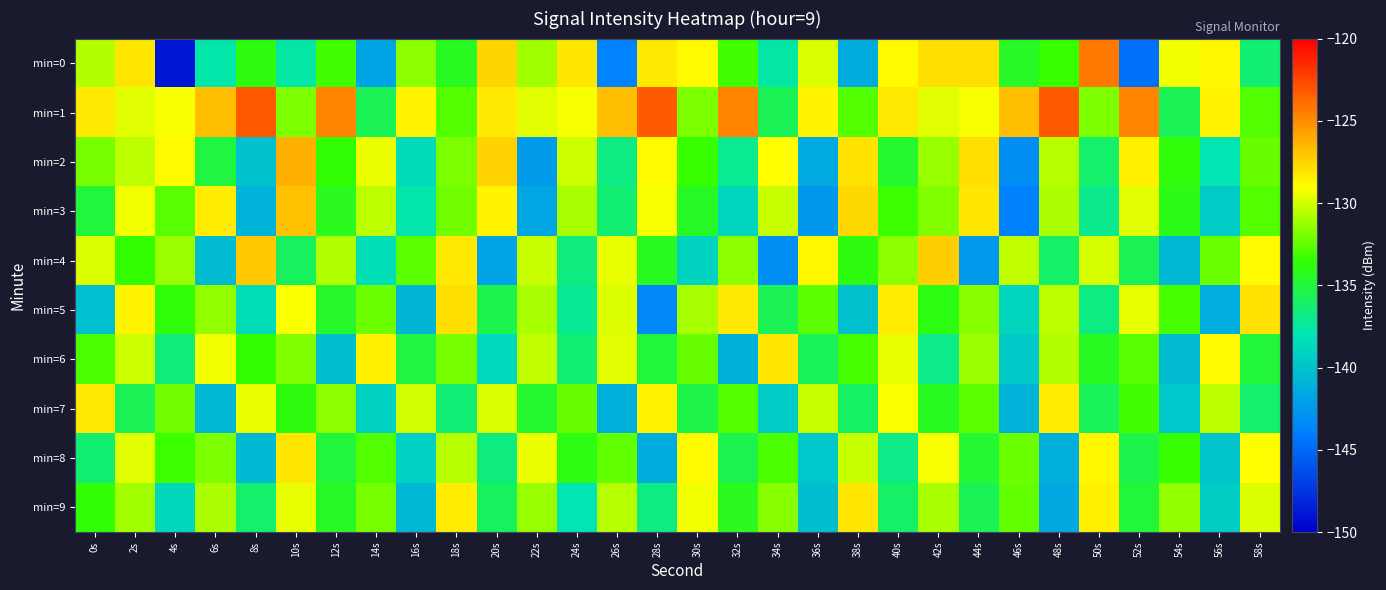

At 40s, list the series in order from smallest to largest.

min=8, min=9, min=2, min=3, min=4, min=6, min=7, min=0, min=5, min=1